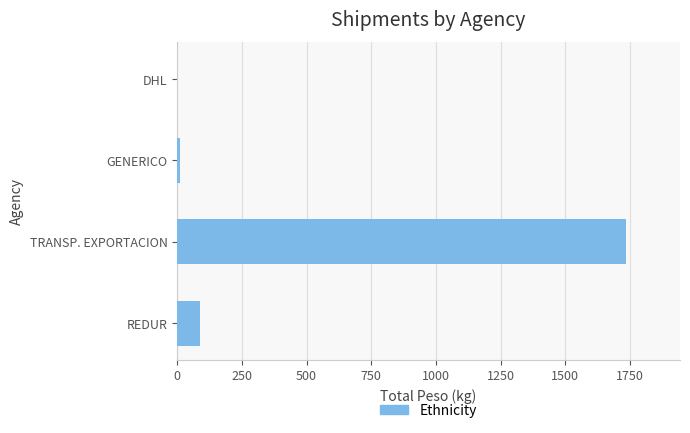

Which category has the highest value across all series?

TRANSP. EXPORTACION